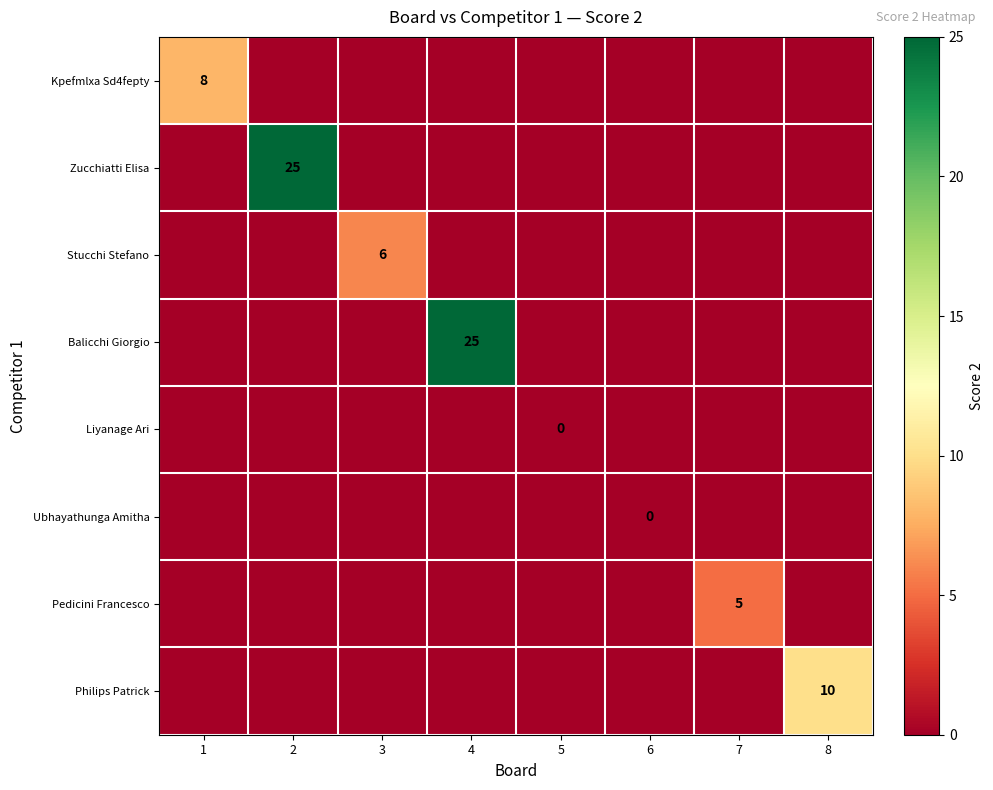

Is it true that Philips Patrick equals 10 at 8?

True